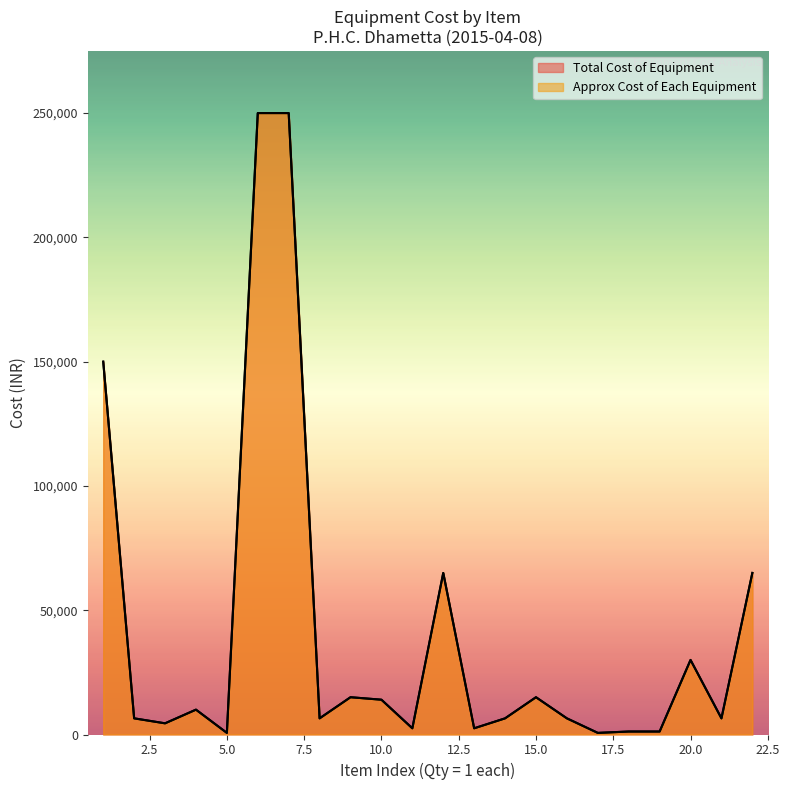

What is the difference between the second highest and minimum values in the Approx Cost of Each Equipment series?

249350